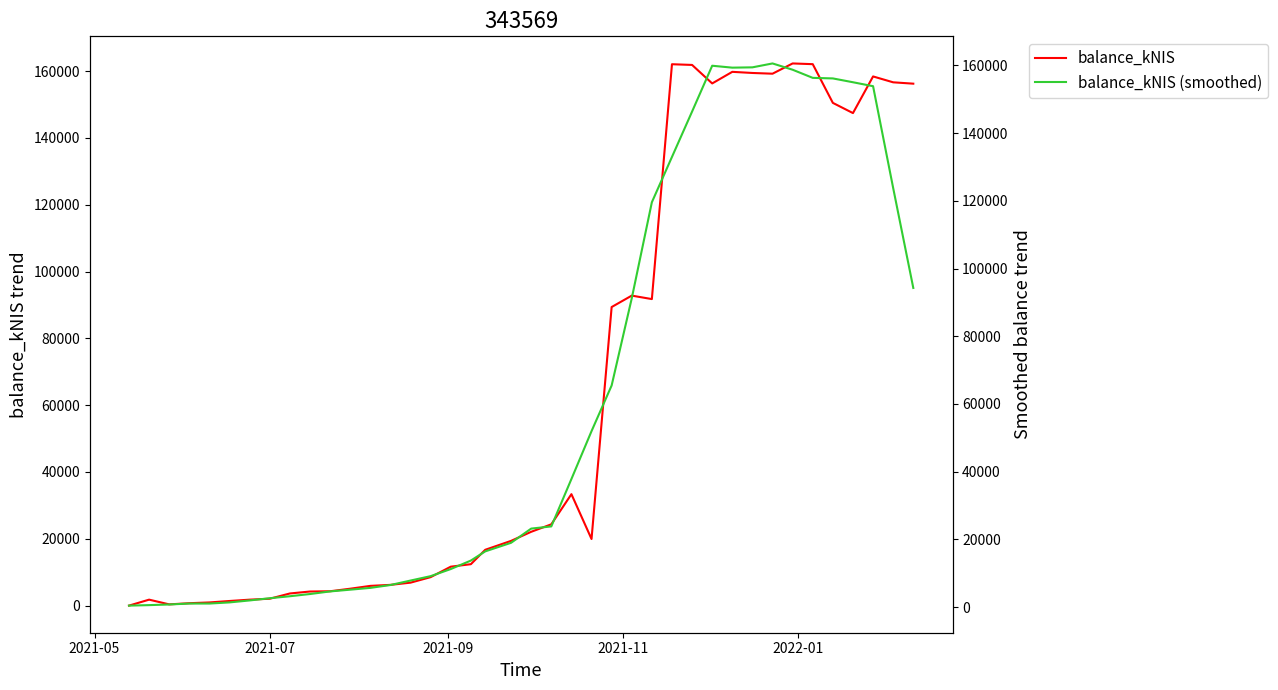

What are all the series names shown in the legend?

balance_kNIS, balance_kNIS (smoothed)